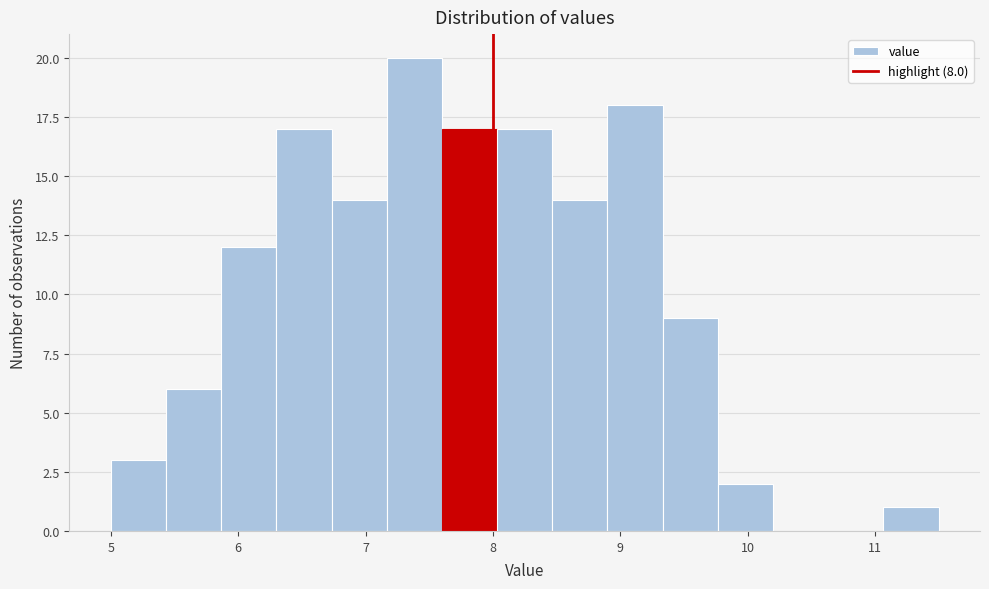

Reading left to right, list every bar in this chart as the range it spans on the x-axis followed by its height. Neither the bar edges nor the heights are printed on the chart, so give them approximately, as read against the axes.

5.0 to 5.4: 3
5.4 to 5.9: 6
5.9 to 6.3: 12
6.3 to 6.7: 17
6.7 to 7.2: 14
7.2 to 7.6: 20
7.6 to 8.0: 17
8.0 to 8.5: 17
8.5 to 8.9: 14
8.9 to 9.3: 18
9.3 to 9.8: 9
9.8 to 10.2: 2
10.2 to 10.6: 0
10.6 to 11.1: 0
11.1 to 11.5: 1